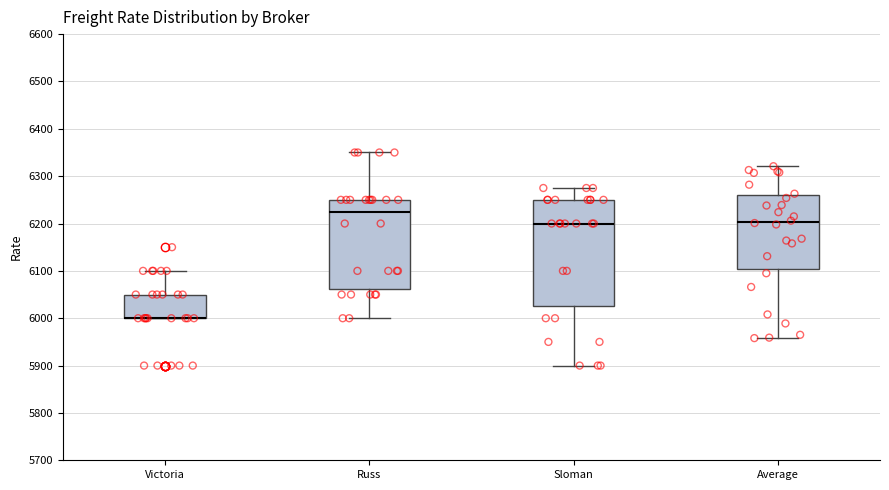

Where is the upper edge of the box for Victoria on the y-axis? The values are not printed on the chart, so give them approximately, as read against the axis.

6050